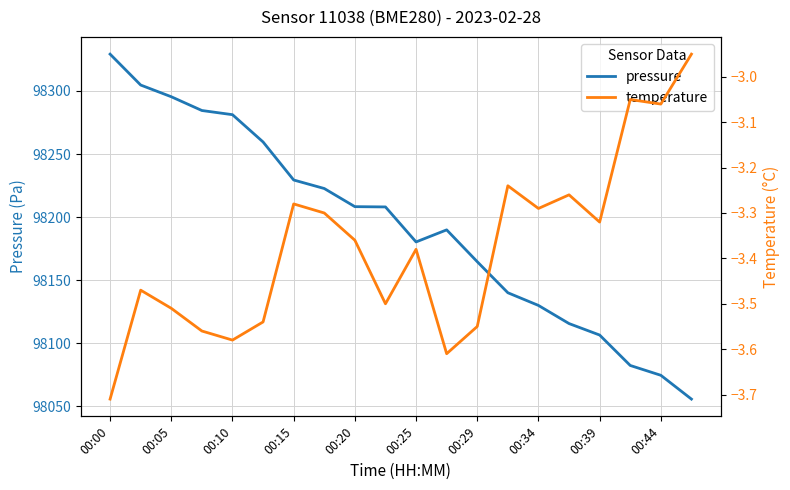

Which category has the highest value in the pressure series?

00:00